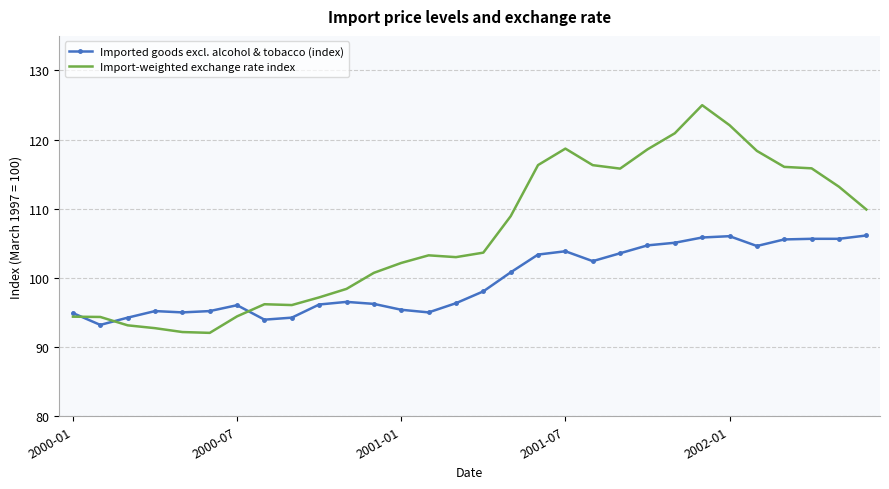

Rank the series by their average value, from lowest to highest.

Imported goods excl. alcohol & tobacco (index), Import-weighted exchange rate index